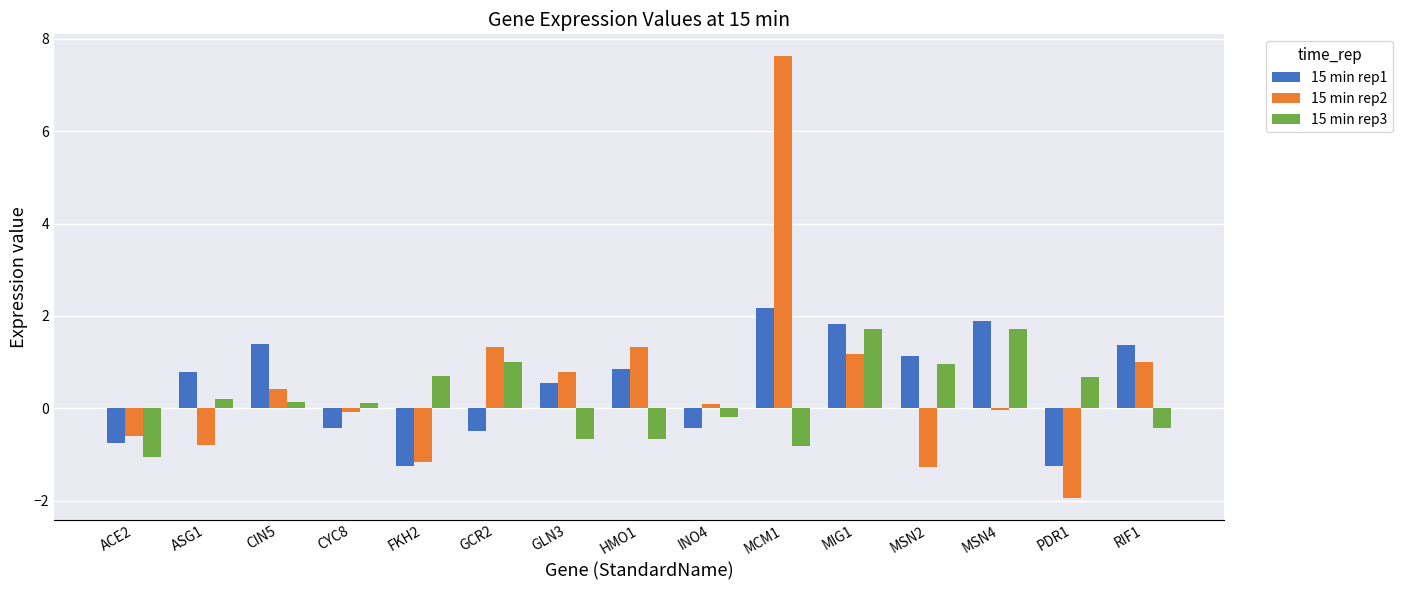

What is the difference between the highest and lowest values at PDR1?

2.6